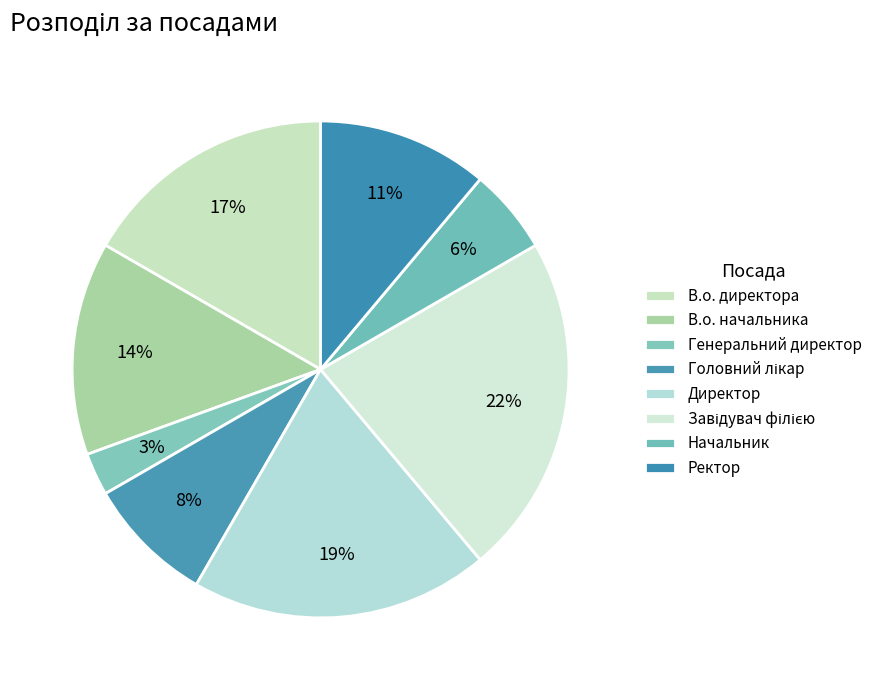

Count the number of slices in the pie.

8